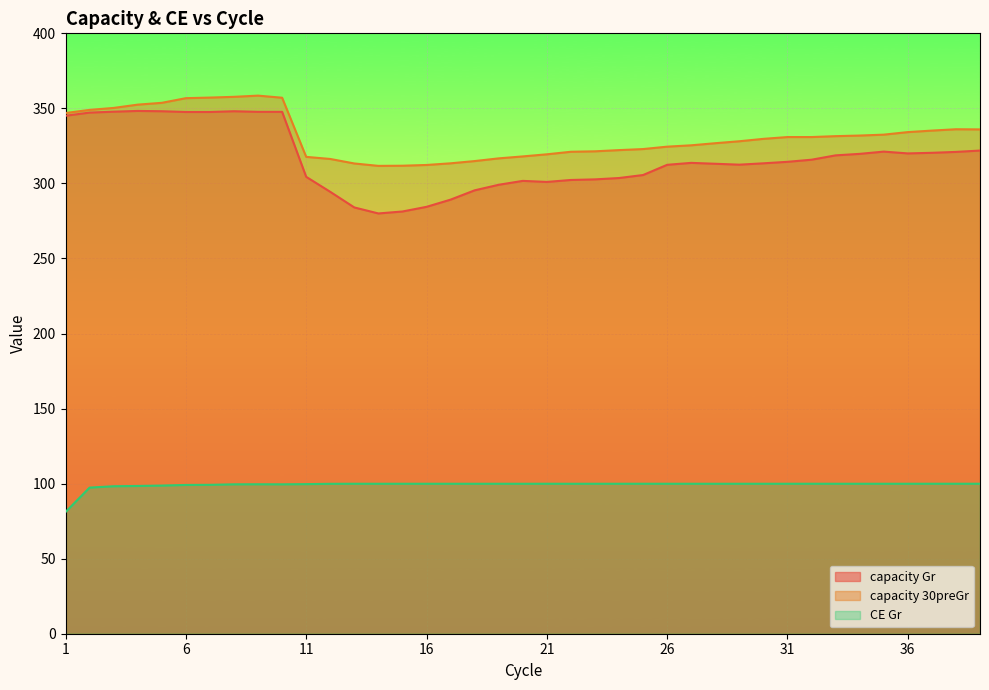

What is the sum of the capacity 30preGr values at 30 and 23?

651.1